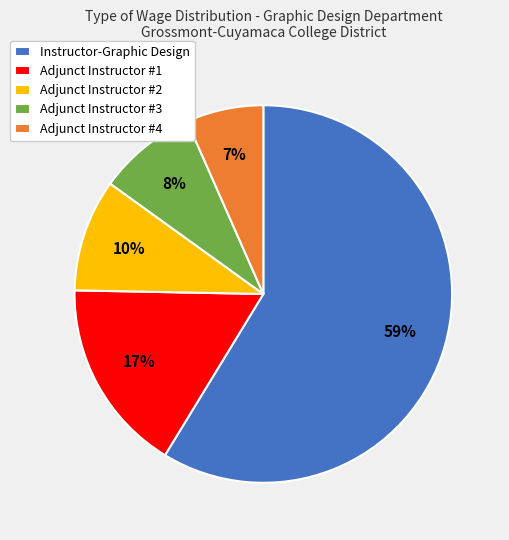

Which category has the smallest portion of the pie?

Adjunct Instructor #4